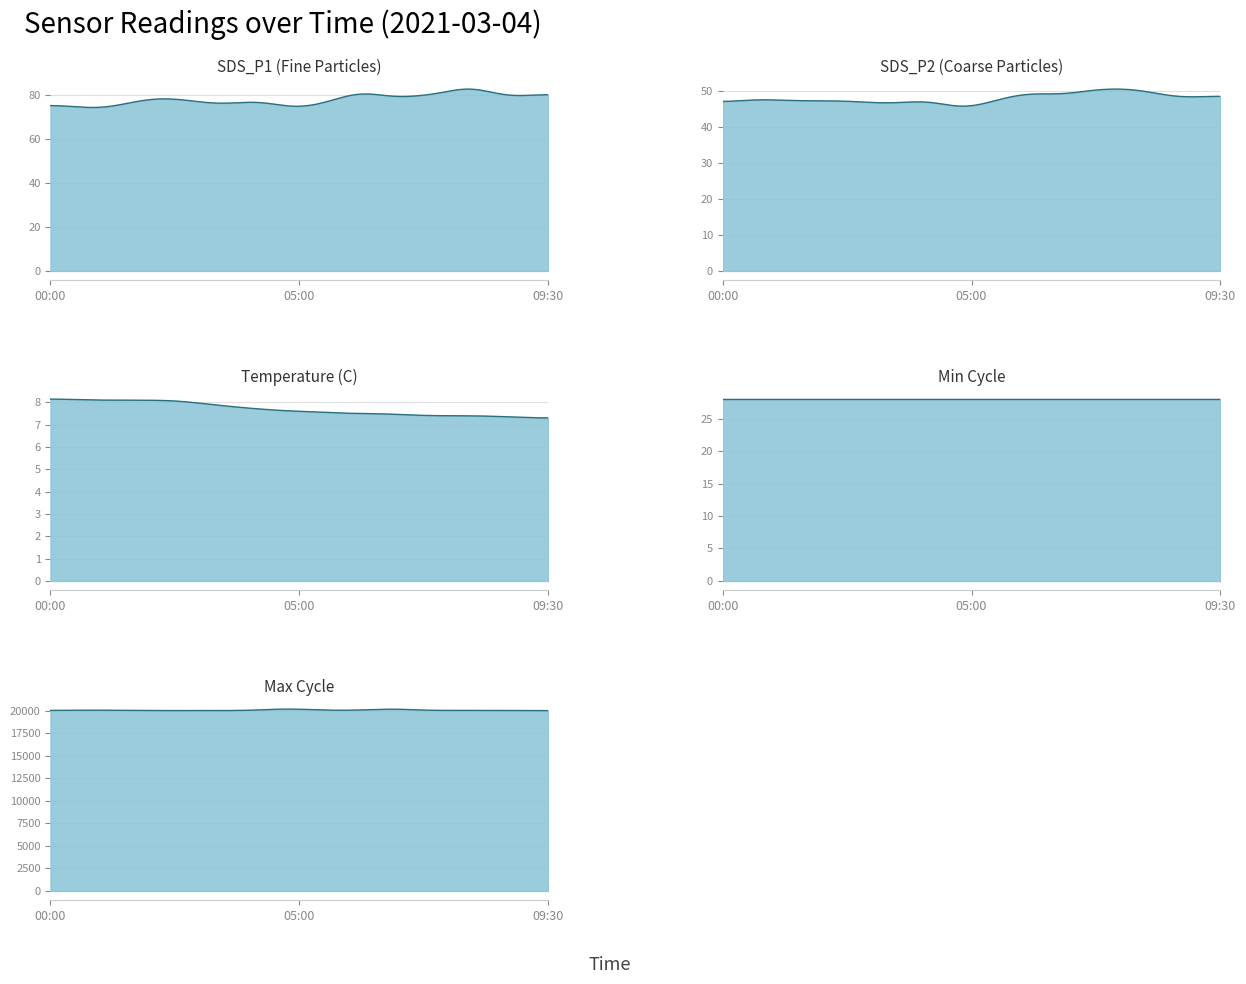

What is the label of the 5th point from the right?

07:30